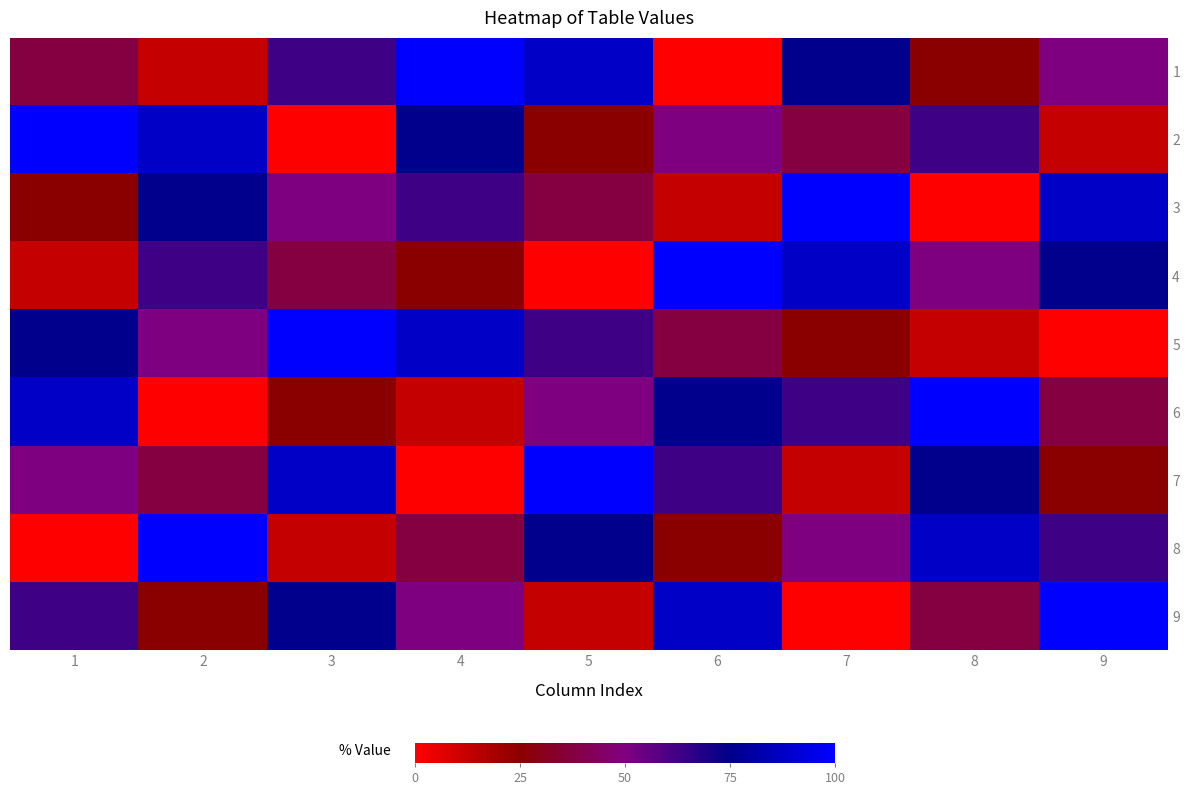

Between 9 and 6, which is larger?

9